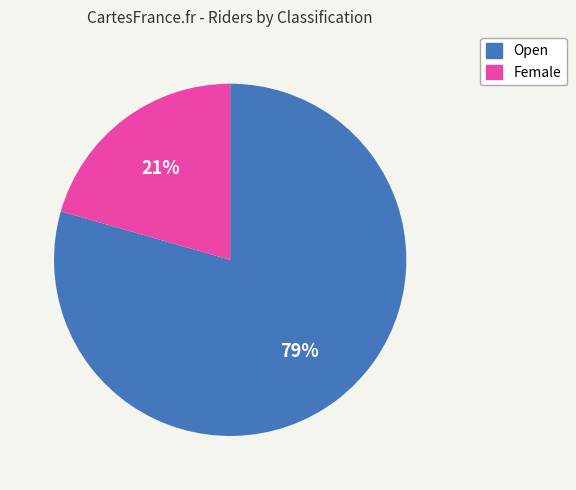

To the nearest percent, what is the average slice percentage?

50%